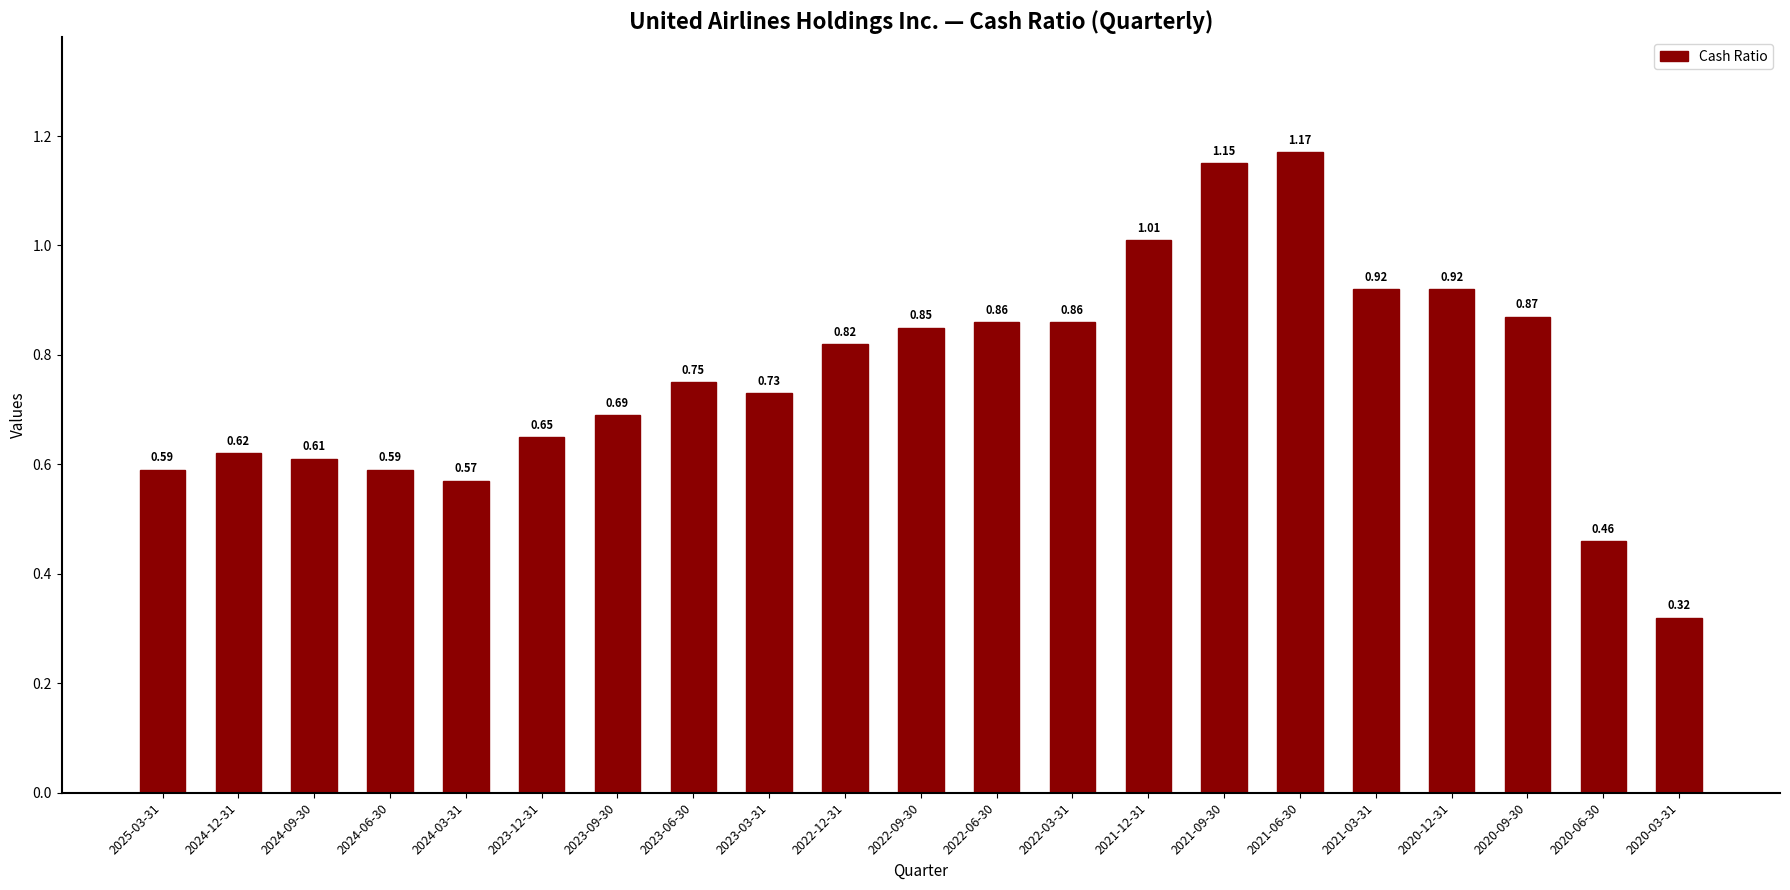

At which label is the value closest to 0?

2020-03-31